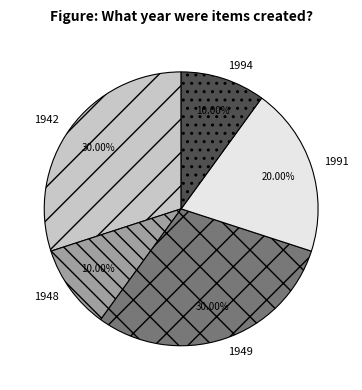

Which has a higher value, 1994 or 1942?

1942